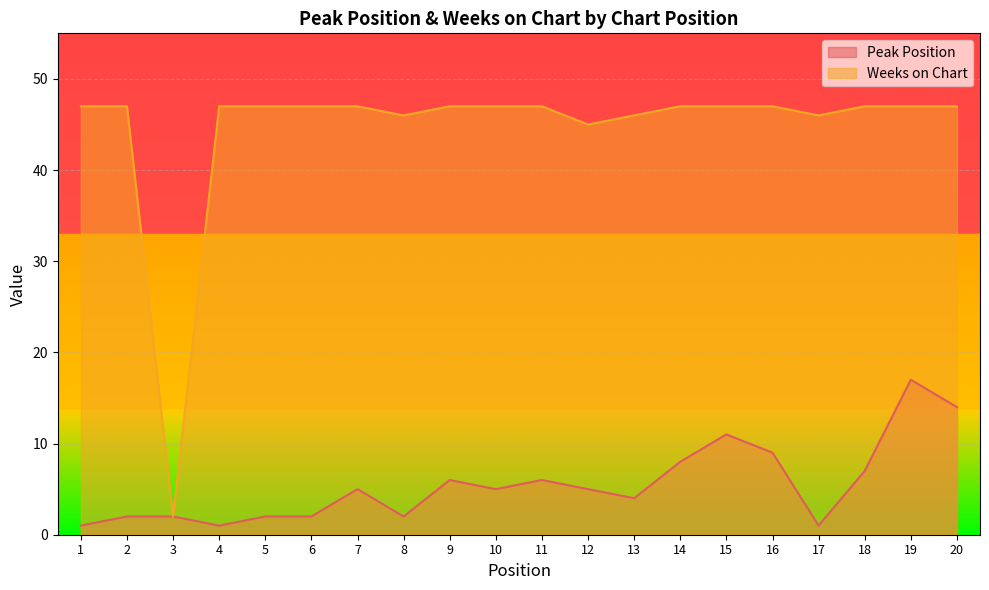

Is it true that Peak Position equals 1 at 4?

True